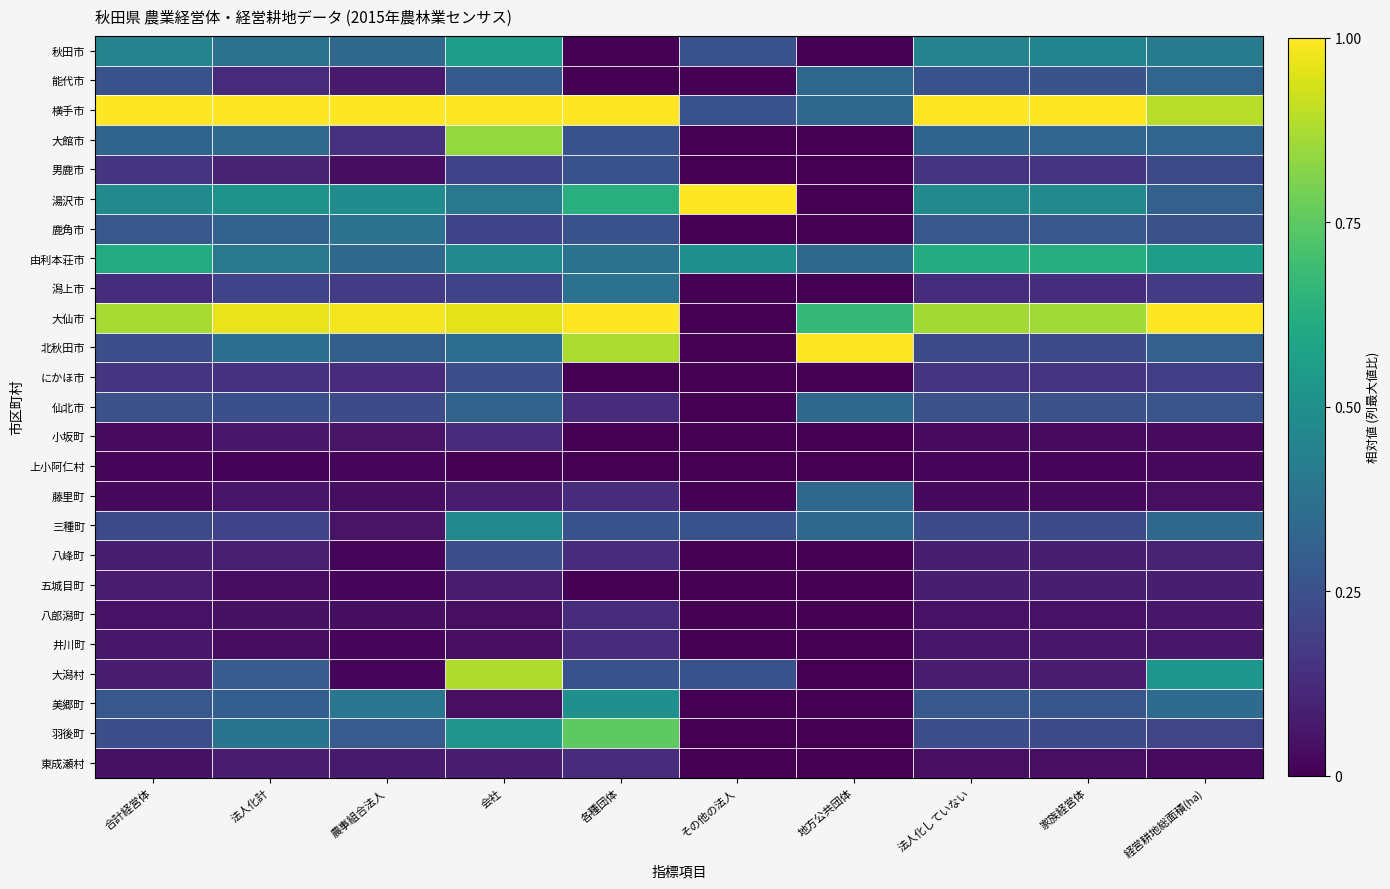

What is the difference between the highest and lowest values at 法人化していない?

1.0